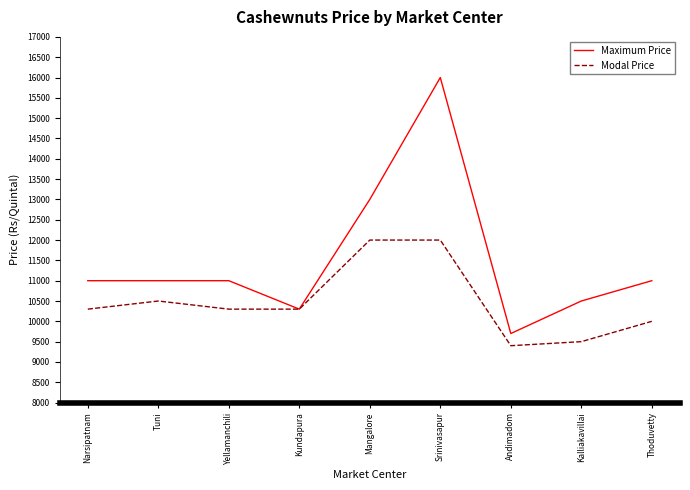

What is the total value across all series at Srinivasapur?

28000